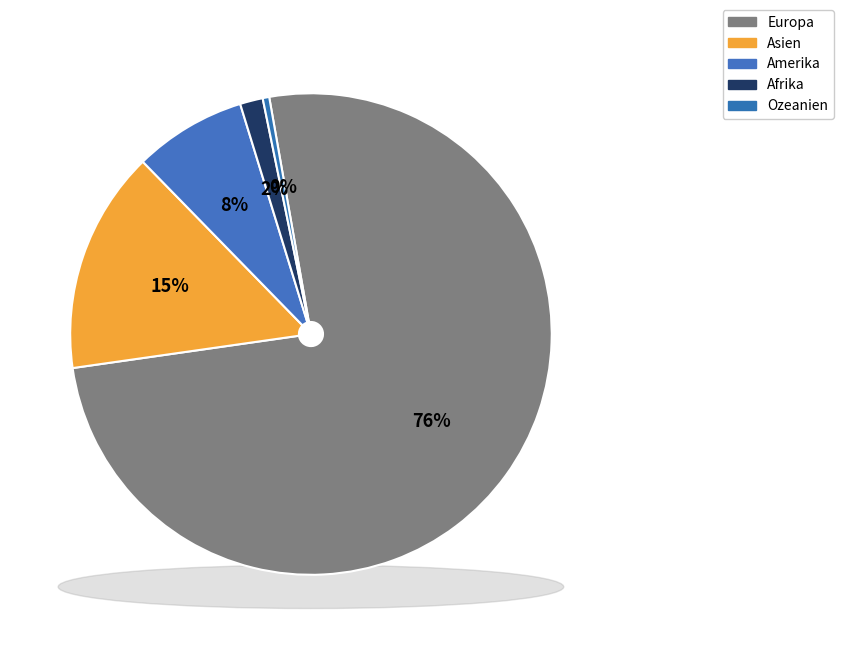

Which slice is the smallest?

Ozeanien